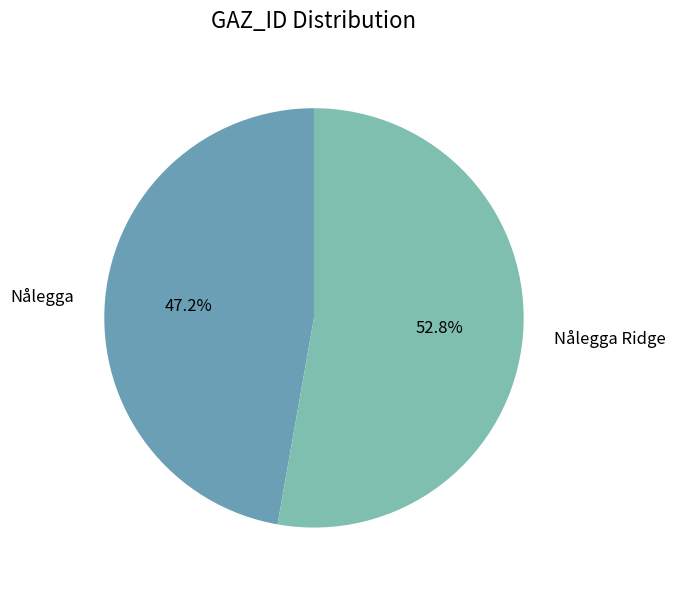

To the nearest percent, what percentage of the pie is Nålegga?

47%